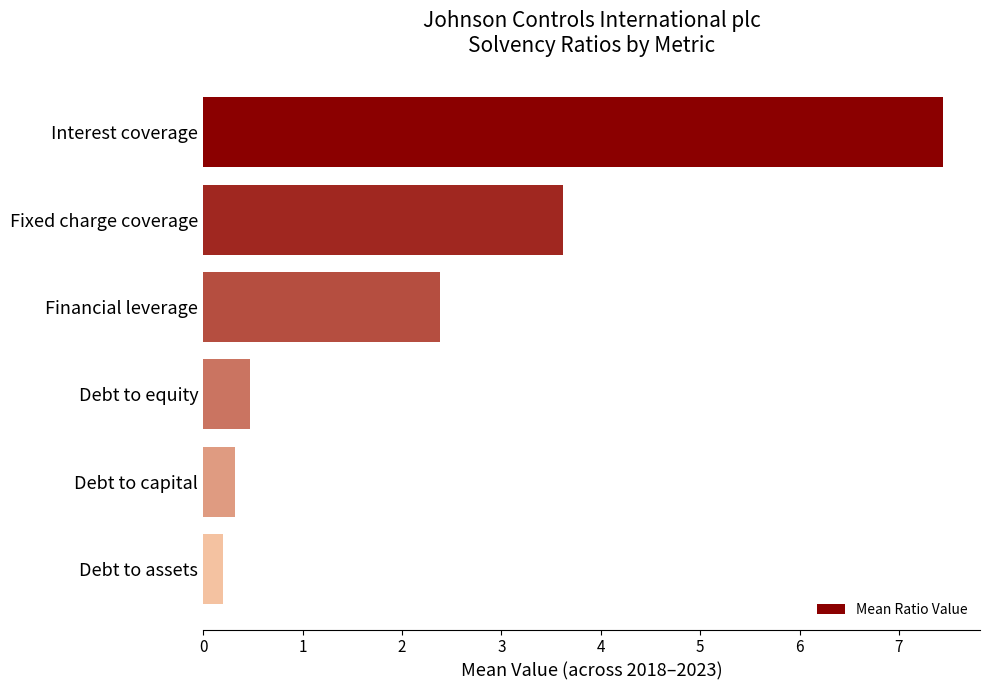

Reading top to bottom, extract all data points from this chart.

7.4	3.6	2.4	0.5	0.3	0.2